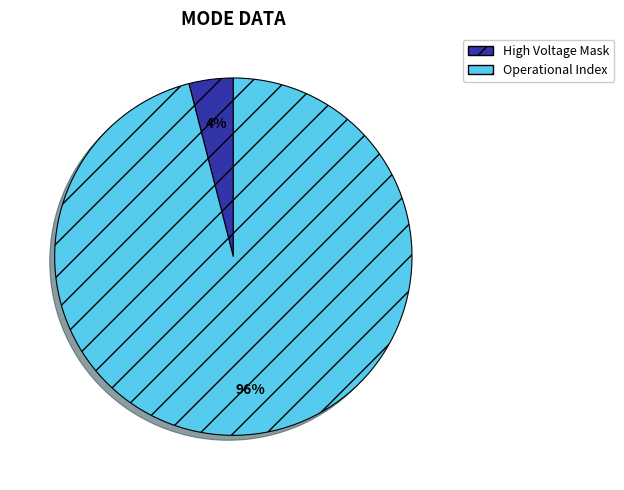

How many slices are in this pie chart?

2